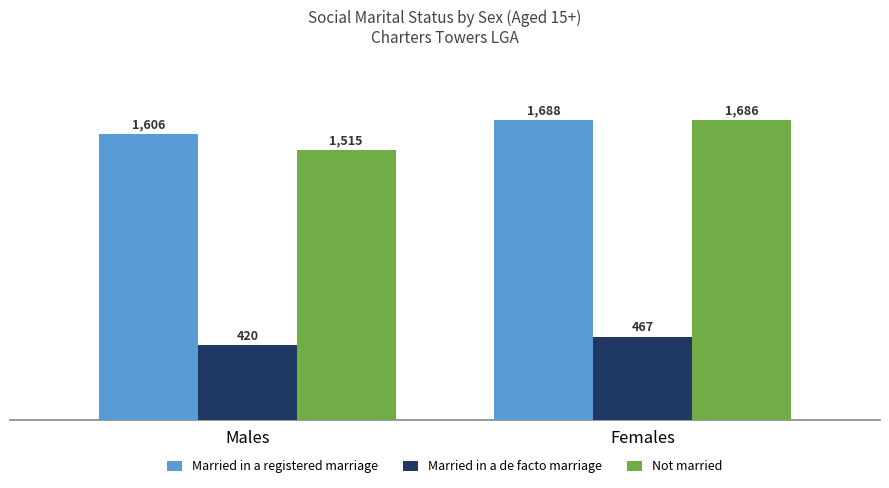

What is the difference between the Not married values at Females and Males?

171